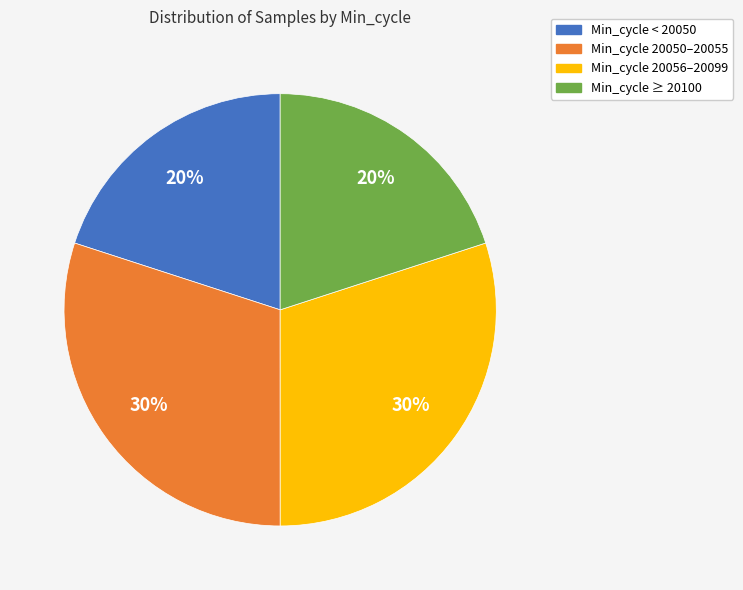

Is there a majority slice in this chart?

No